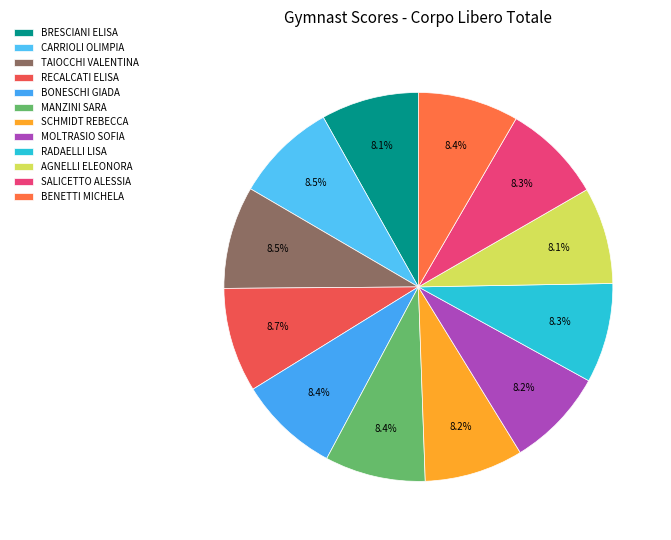

How many slices are in this pie chart?

12